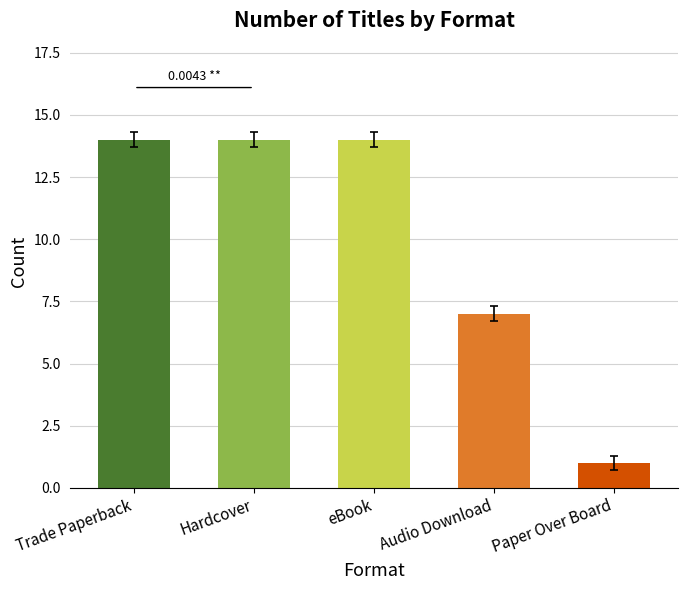

Reading left to right, what are all the values shown in this chart?

Trade Paperback=14	Hardcover=14	eBook=14	Audio Download=7	Paper Over Board=1